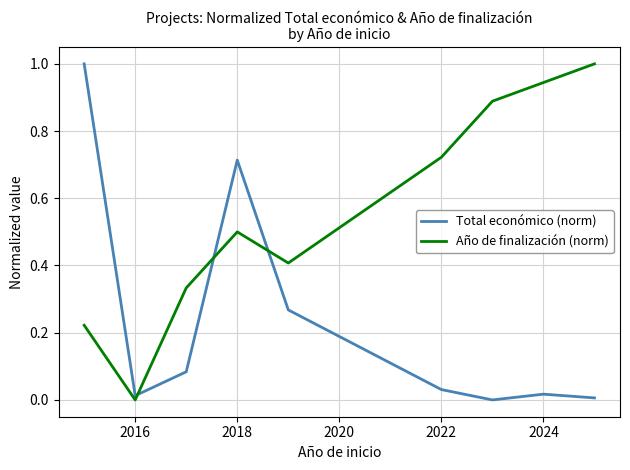

How many intersections are there between Año de finalización (norm) and Total económico (norm)?

3